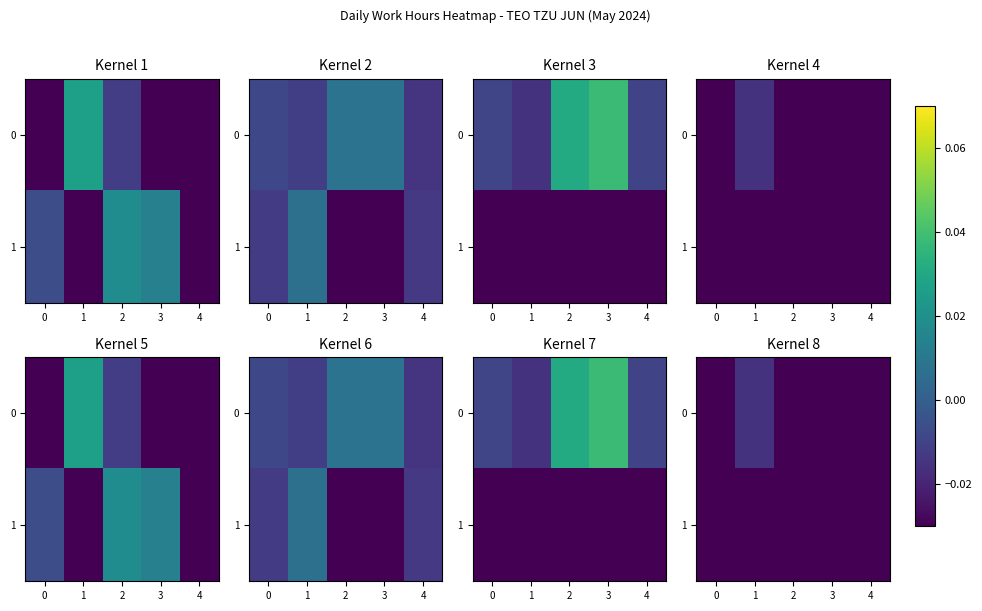

How many distinct data groups are displayed?

2